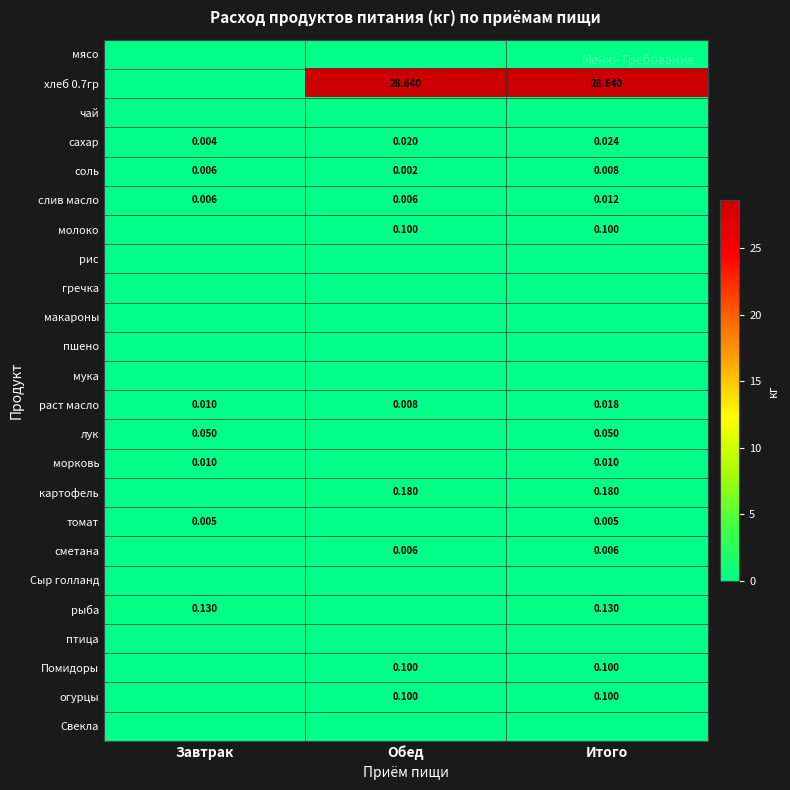

Which has a higher value, Обед or Завтрак?

Обед